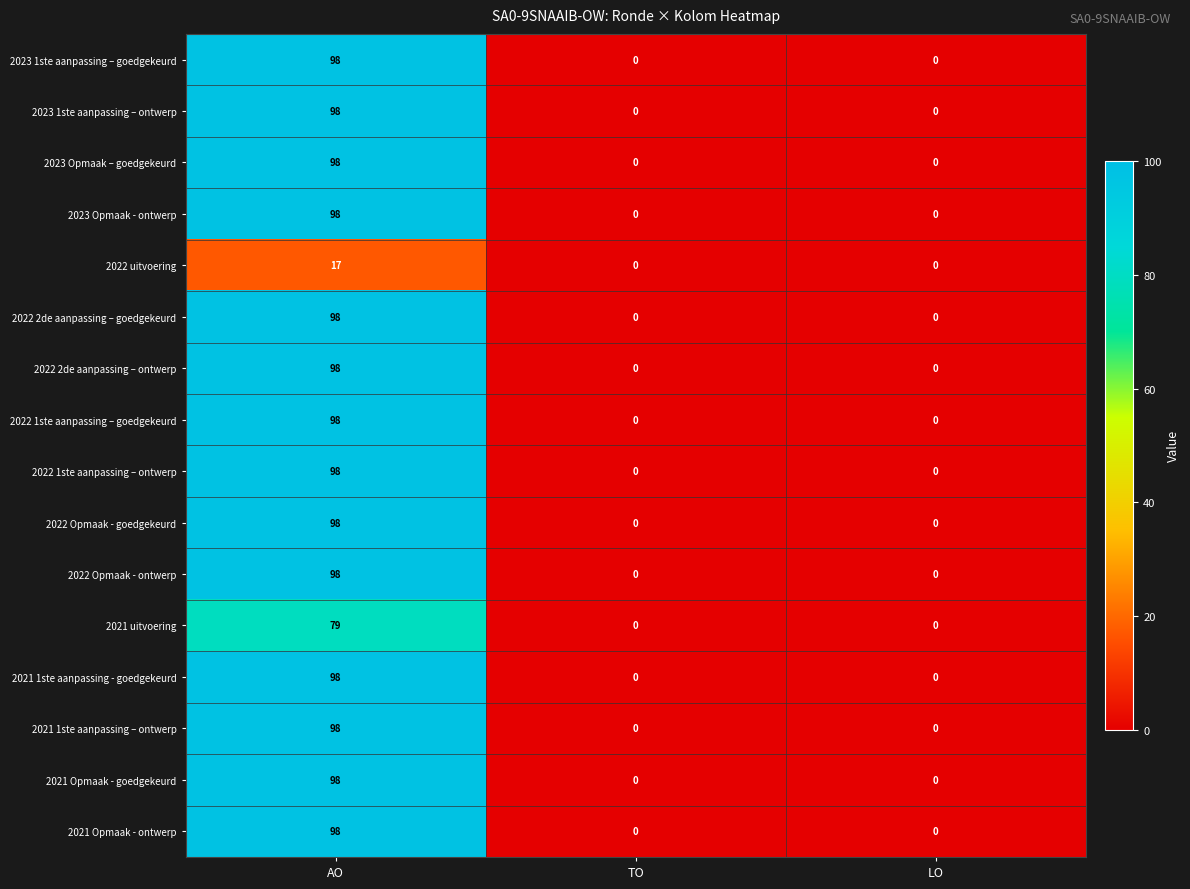

Is it true that 2022 2de aanpassing – ontwerp equals 0 at TO?

True